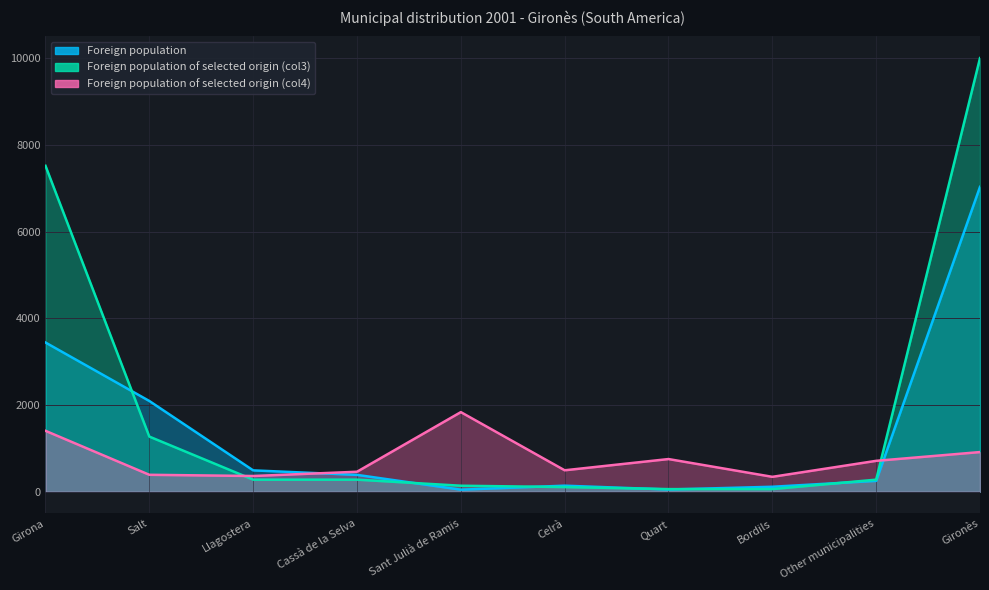

Is the value of Foreign population at Sant Julià de Ramis greater than the value of Foreign population of selected origin (col4) at Gironès?

No